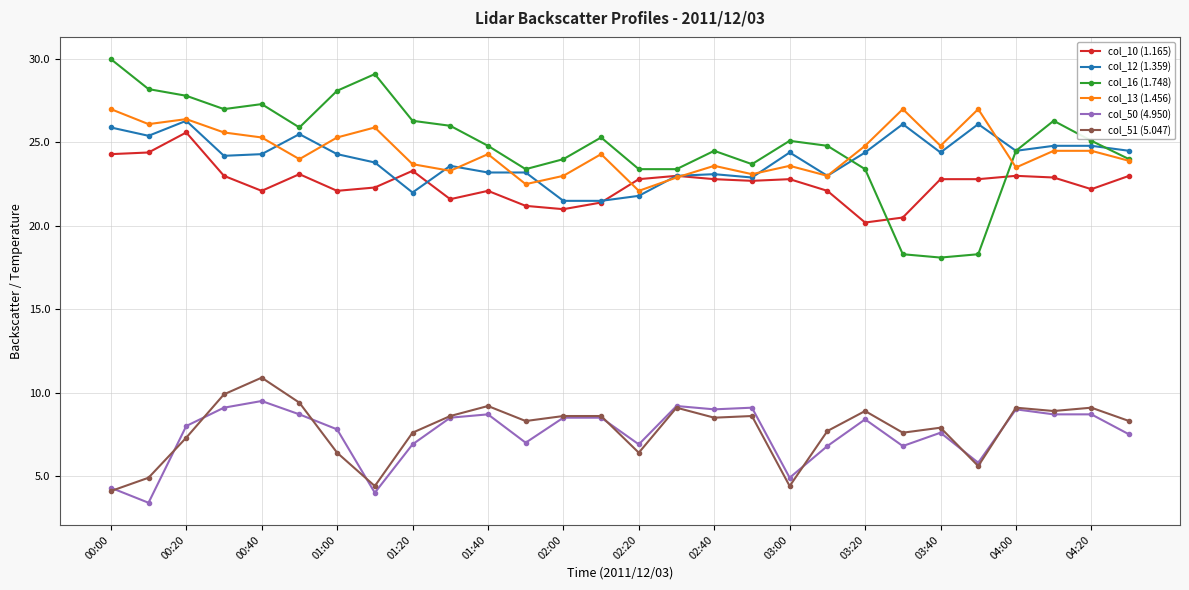

Which series has the largest range (max minus min)?

col_16 (1.748)